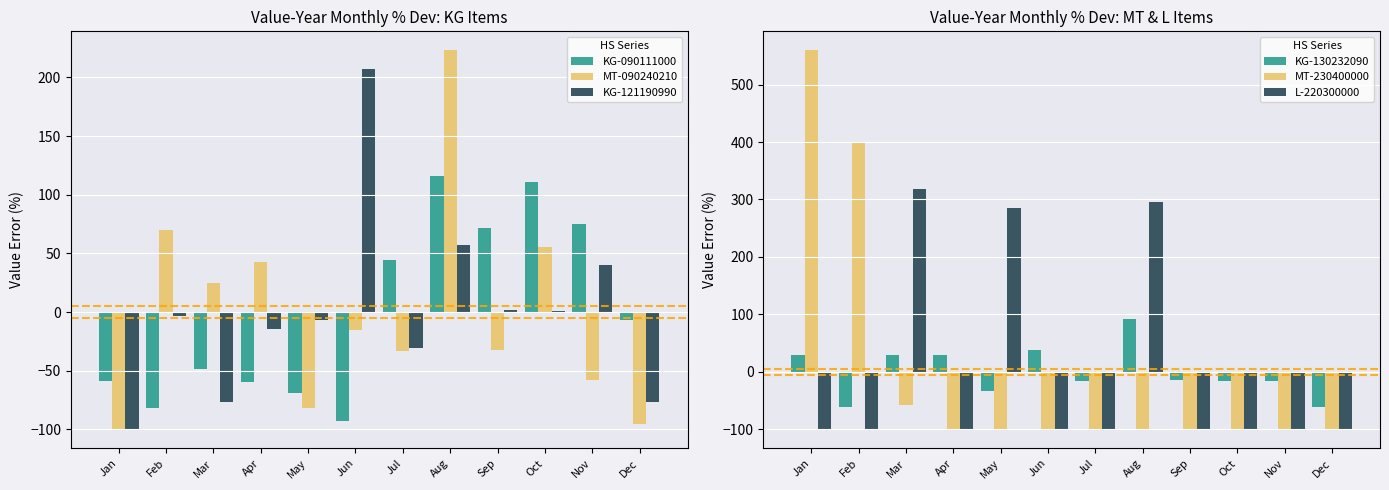

The MT-230400000 series shows 314.3 at Jan. True or false?

False